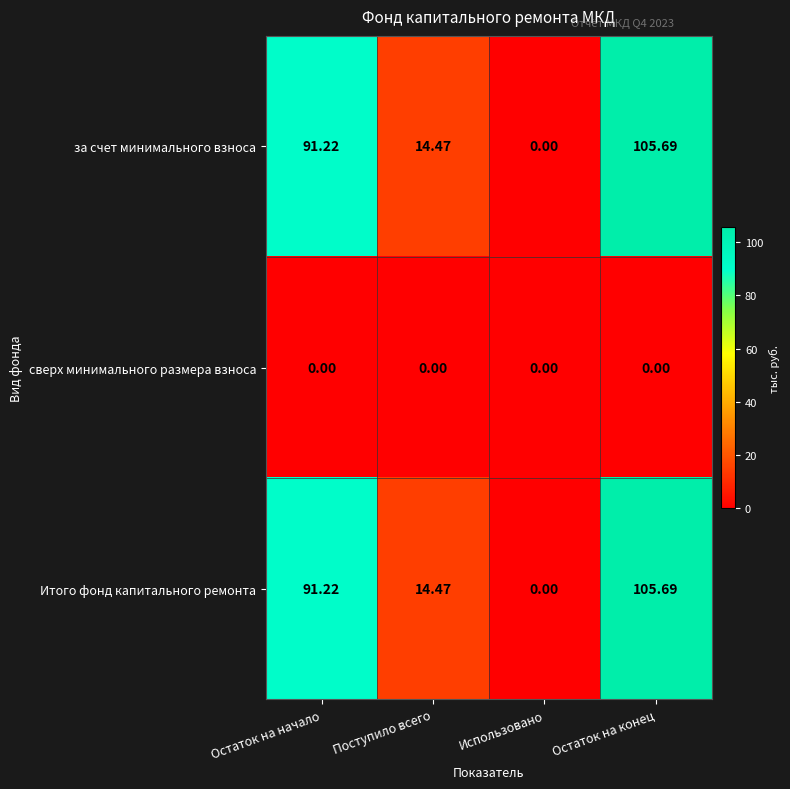

What is the greatest value displayed?

105.7